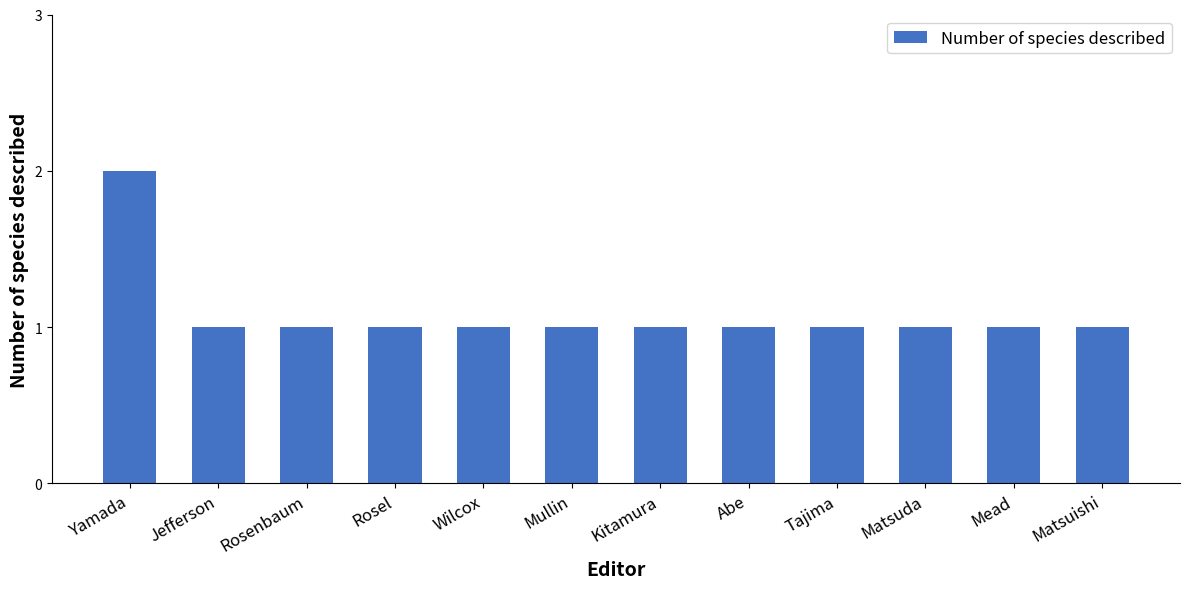

Which category has the highest value across all series?

Yamada